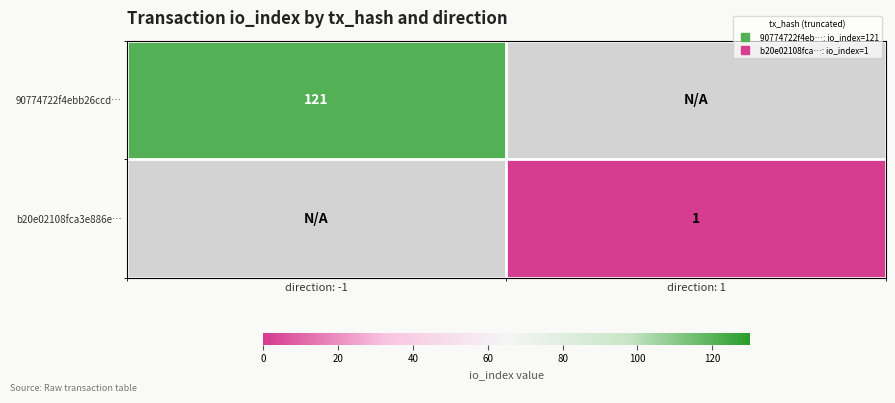

List the labels in order of b20e02108fca3e886e… value, largest first.

direction: -1, direction: 1